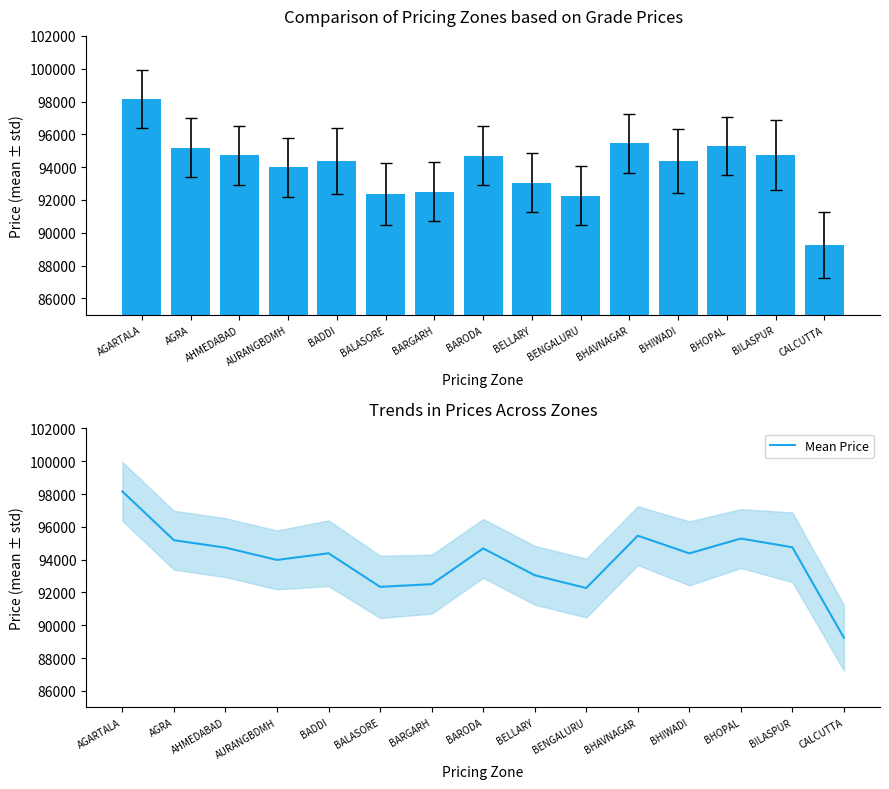

Rank the categories by value from lowest to highest.

CALCUTTA, BENGALURU, BALASORE, BARGARH, BELLARY, AURANGBDMH, BHIWADI, BADDI, BARODA, AHMEDABAD, BILASPUR, AGRA, BHOPAL, BHAVNAGAR, AGARTALA